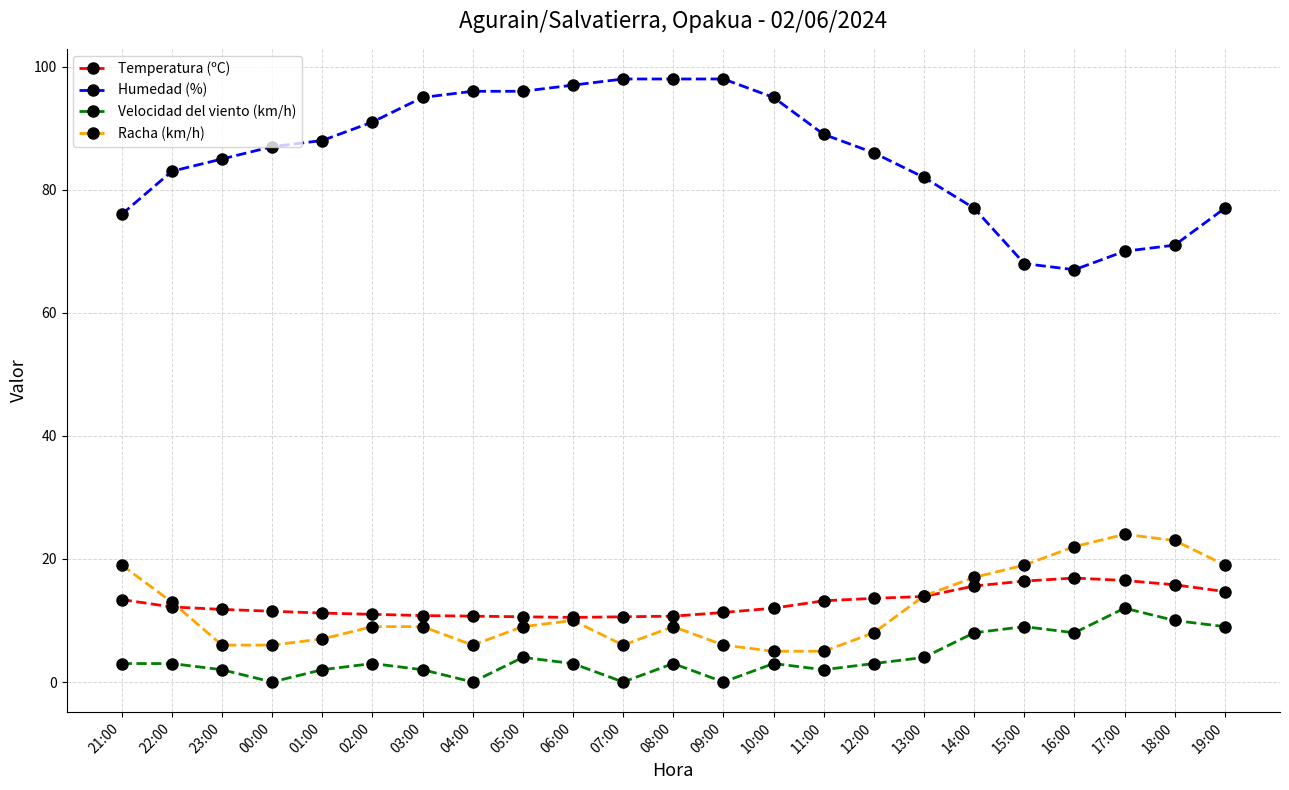

What value does the Humedad (%) series have at 01:00?

88.0